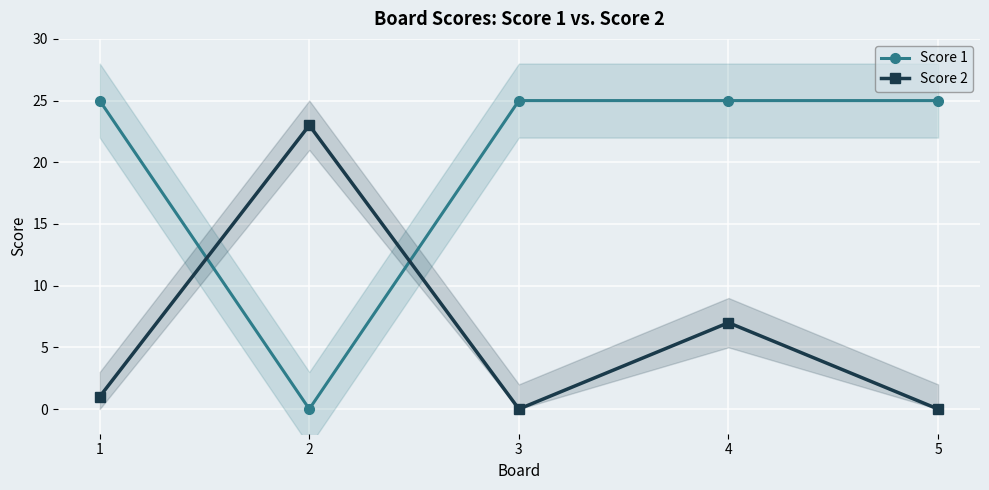

Reading left to right, extract all data points from this chart.

Score 1: 25	0	25	25	25
Score 2: 1	23	0	7	0